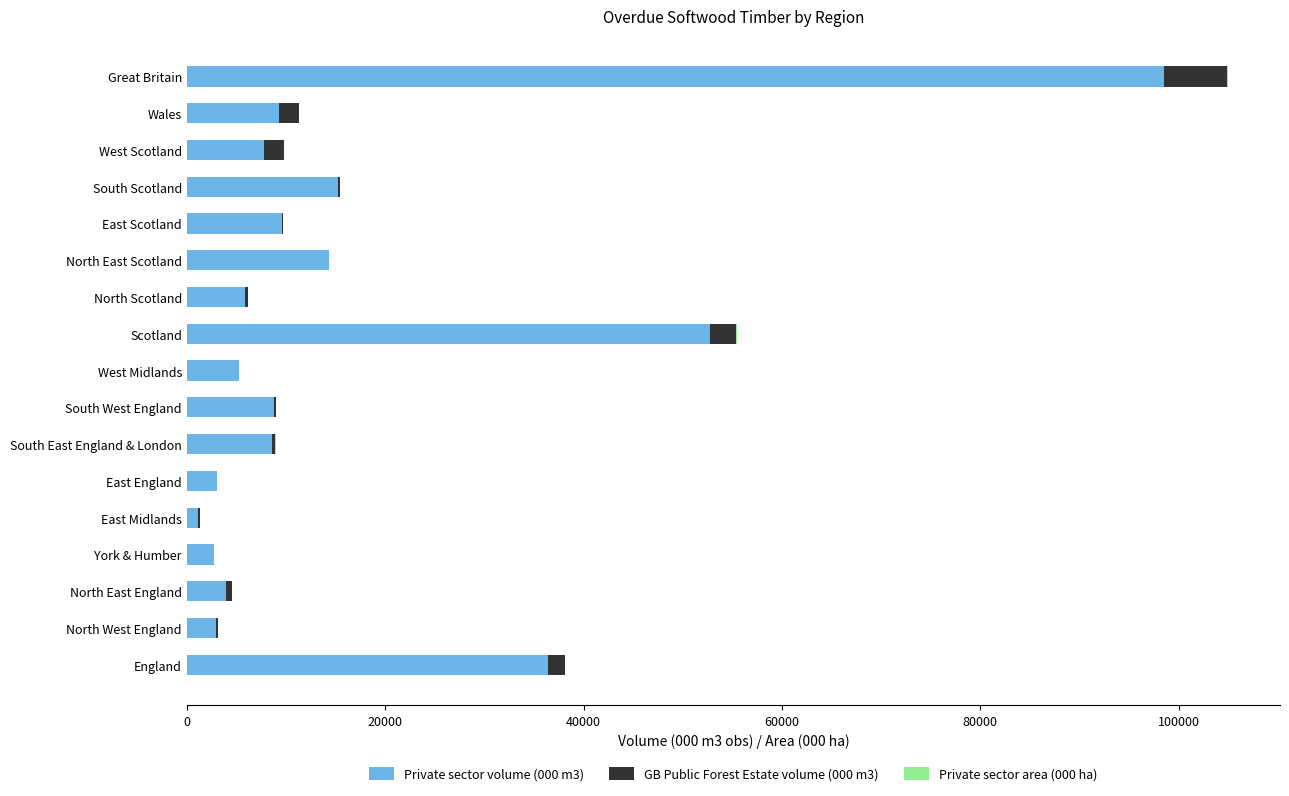

Which category has the highest value in the Private sector volume (000 m3) series?

Great Britain